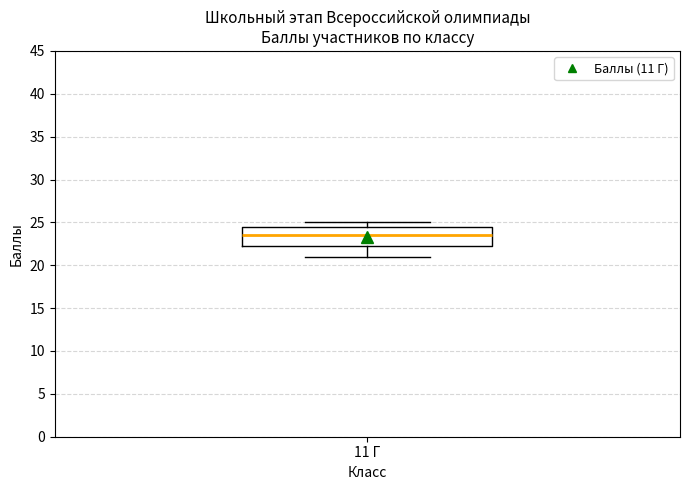

Read this box plot against the y-axis: the position of the median line, the range covered by the box, and the ends of both whiskers. The values are not printed on the chart, so give them approximately, as read against the axis.

median 23.5, box 22.5 to 24.5, whiskers 21.0 to 25.0